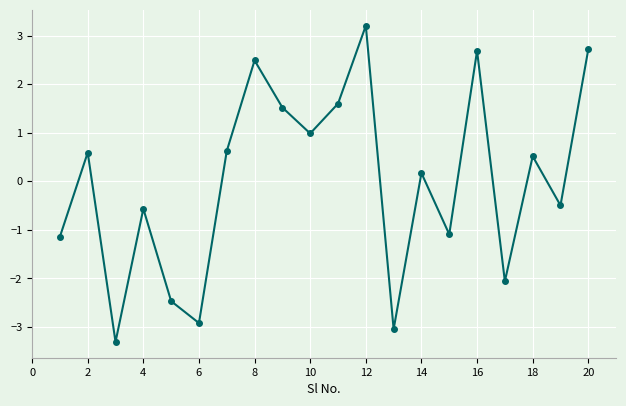

Count the number of data series in this chart.

1